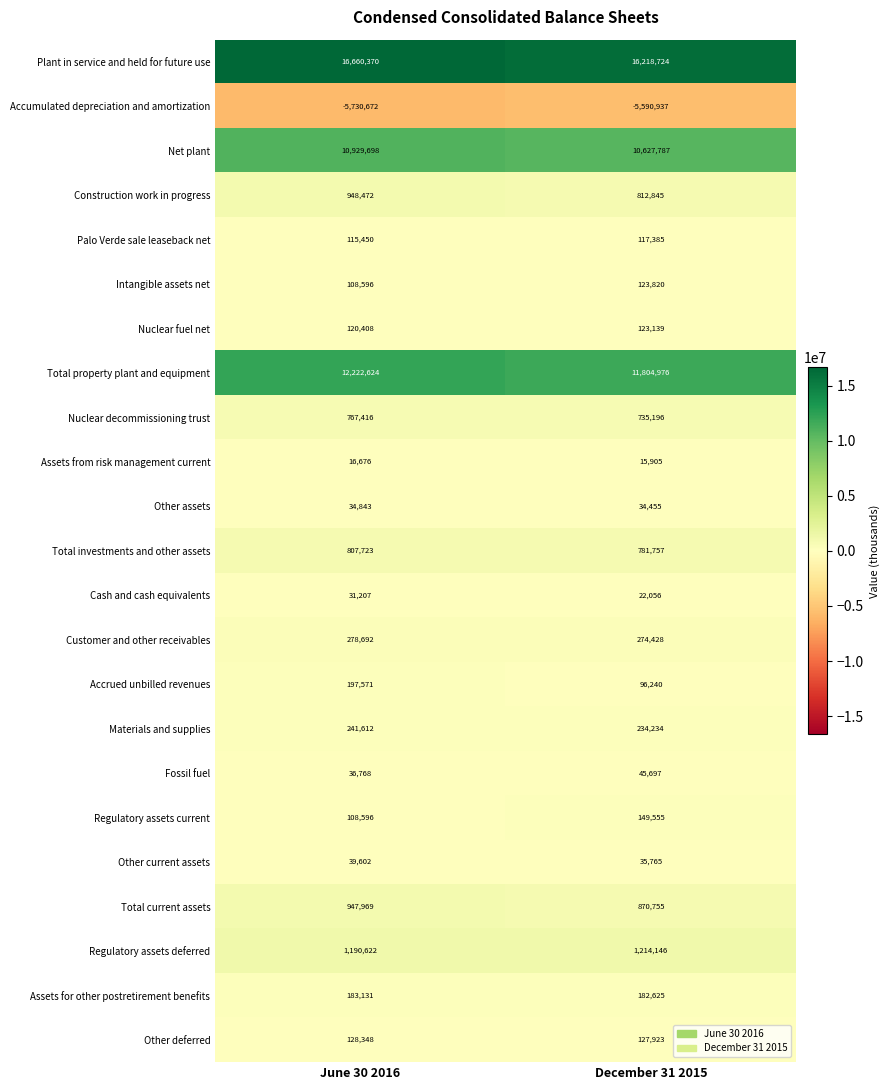

List the series in order of their peak value, lowest first.

Accumulated depreciation and amortization, Assets from risk management current, Cash and cash equivalents, Other assets, Other current assets, Fossil fuel, Palo Verde sale leaseback net, Nuclear fuel net, Intangible assets net, Other deferred, Regulatory assets current, Assets for other postretirement benefits, Accrued unbilled revenues, Materials and supplies, Customer and other receivables, Nuclear decommissioning trust, Total investments and other assets, Total current assets, Construction work in progress, Regulatory assets deferred, Net plant, Total property plant and equipment, Plant in service and held for future use